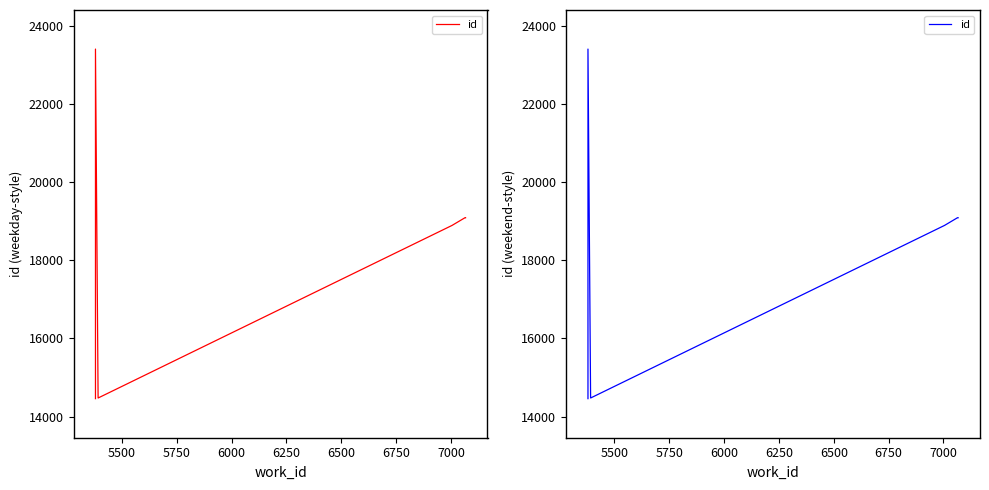

Reading right to left, list all the values displayed in this chart.

19090	19089	19088	19087	19085	18892	14479	14478	23405	14460